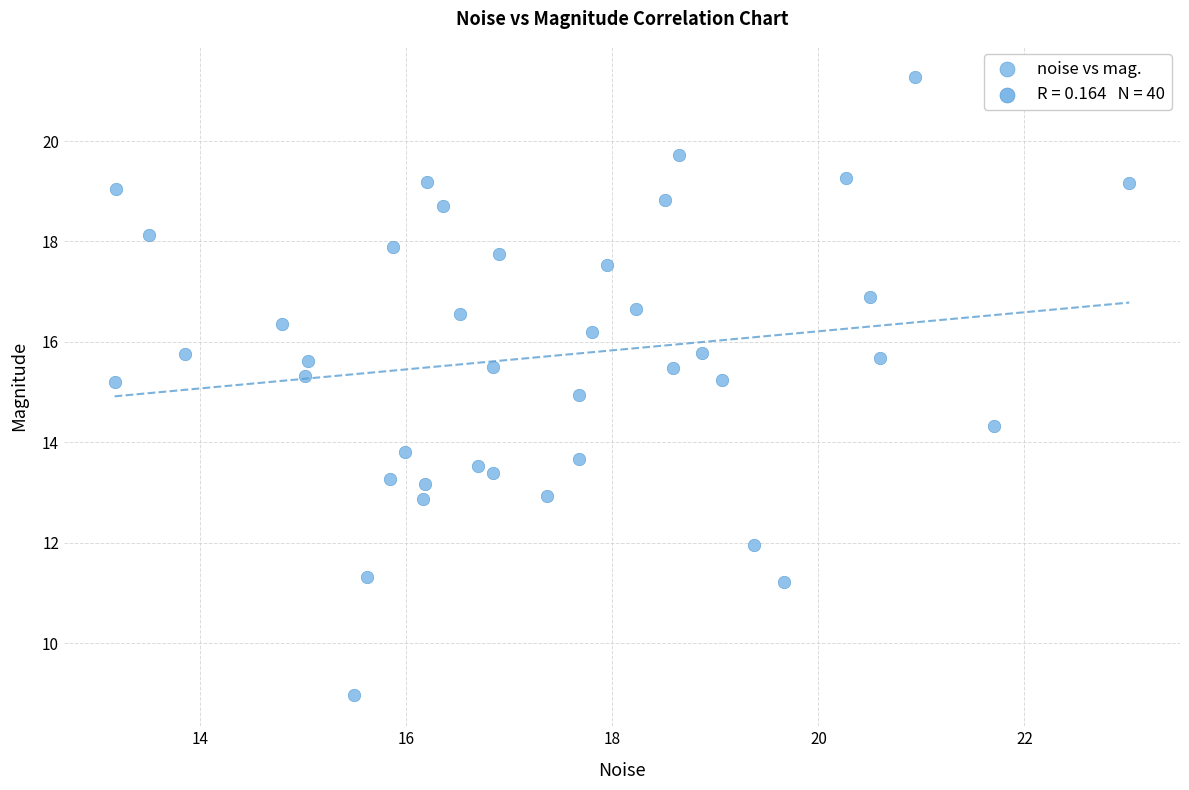

What is the range of X values (max minus min)?

9.8